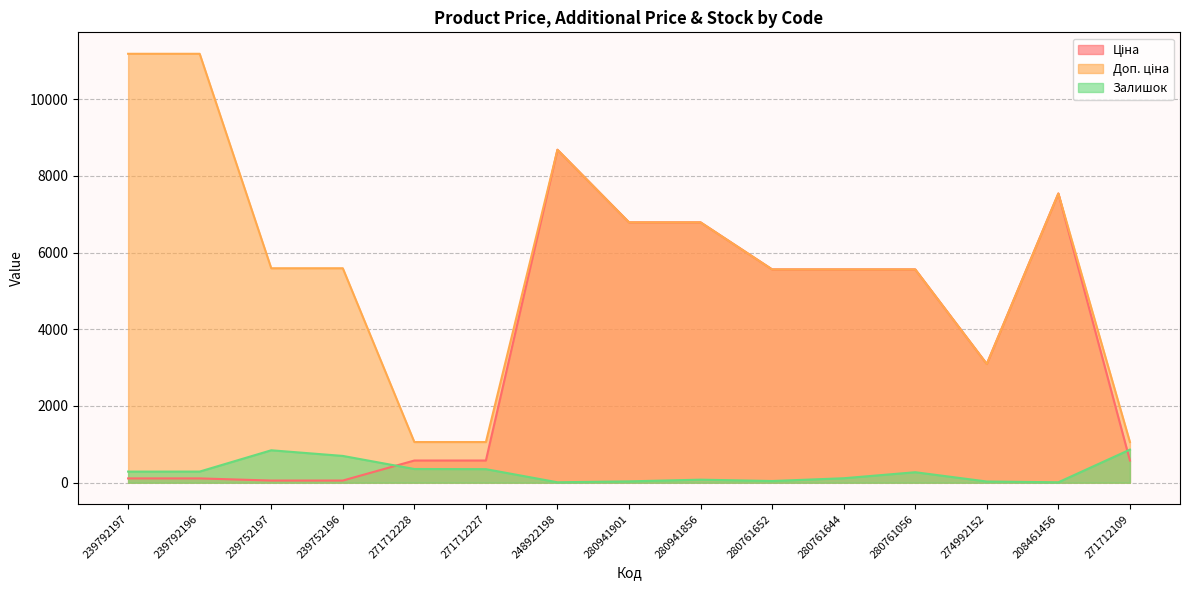

Reading left to right, transcribe all the data shown in this chart.

Ціна: 111.8	111.8	55.9	55.9	578.1	578.1	8679.5	6787.1	6787.1	5560.3	5560.3	5560.3	3094.7	7539.3	578.1
Доп. ціна: 11182.0	11182.0	5591.0	5591.0	1060.0	1060.0	8679.5	6787.1	6787.1	5560.3	5560.3	5560.3	3095.0	7539.3	1060.0
Залишок: 289.0	290.0	845.0	698.0	357.0	353.0	11.0	35.0	79.0	44.0	116.0	273.0	31.0	11.0	862.0